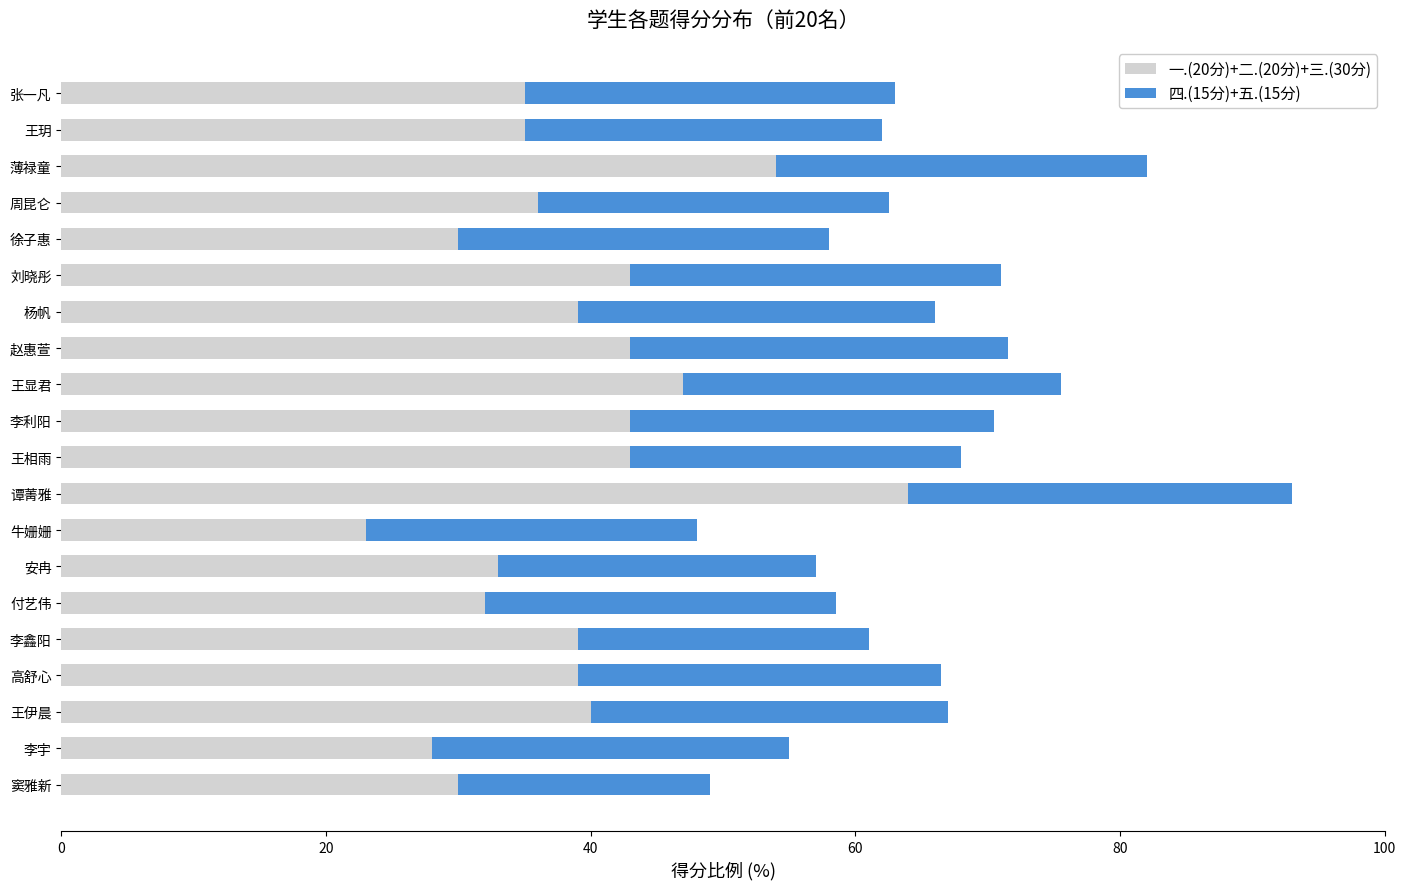

At which category is the sum across all series the highest?

谭菁雅